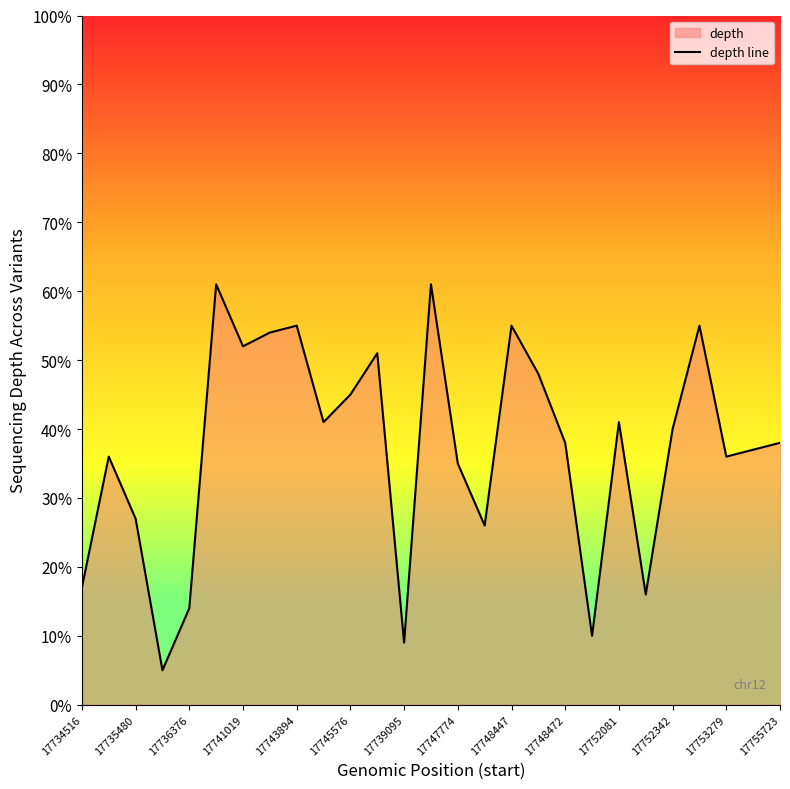

How many distinct data groups are displayed?

1